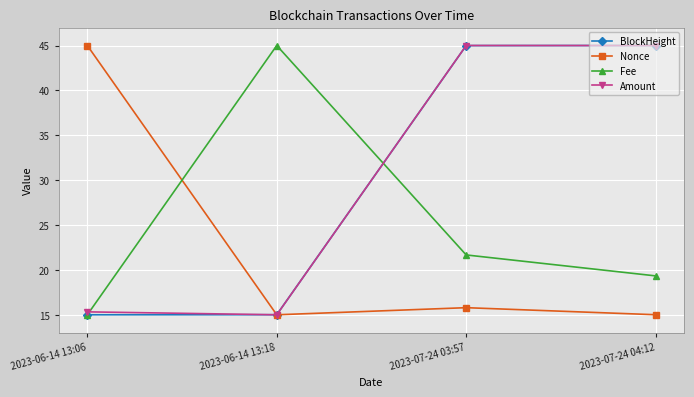

True or false: Fee and Nonce cross at least once.

True